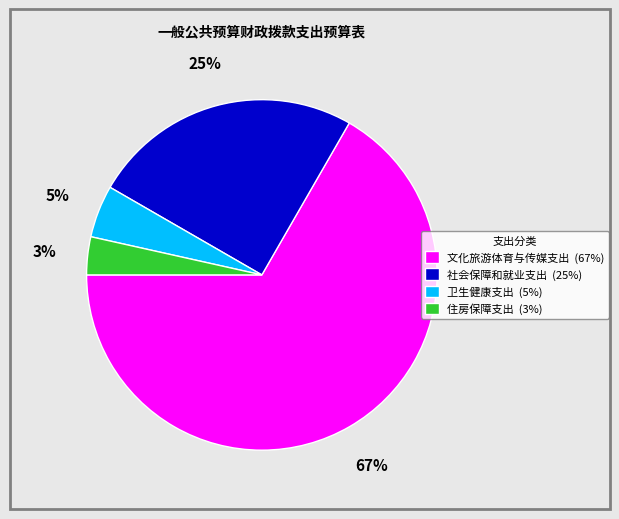

Which has a higher value, 卫生健康支出 or 社会保障和就业支出?

社会保障和就业支出